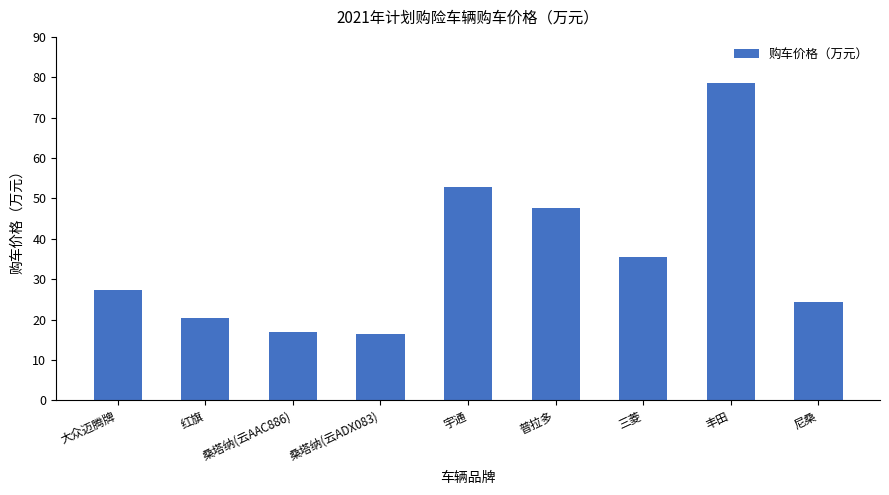

What is the average value?

35.5